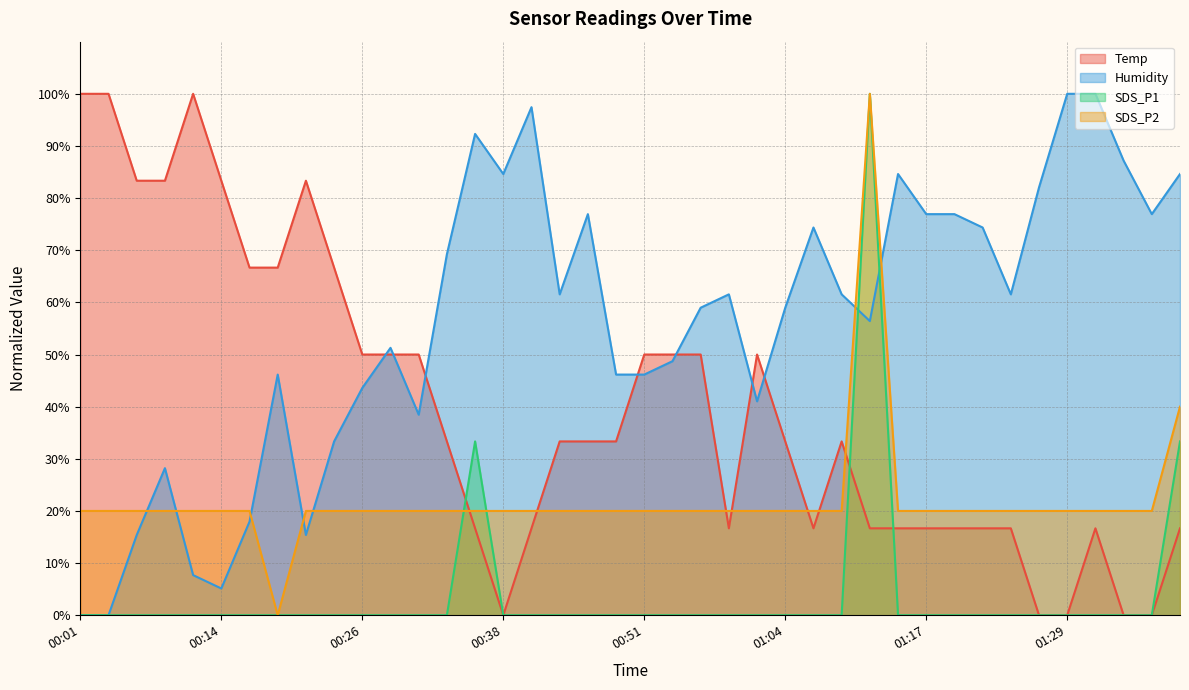

How many lines are shown in the chart?

4